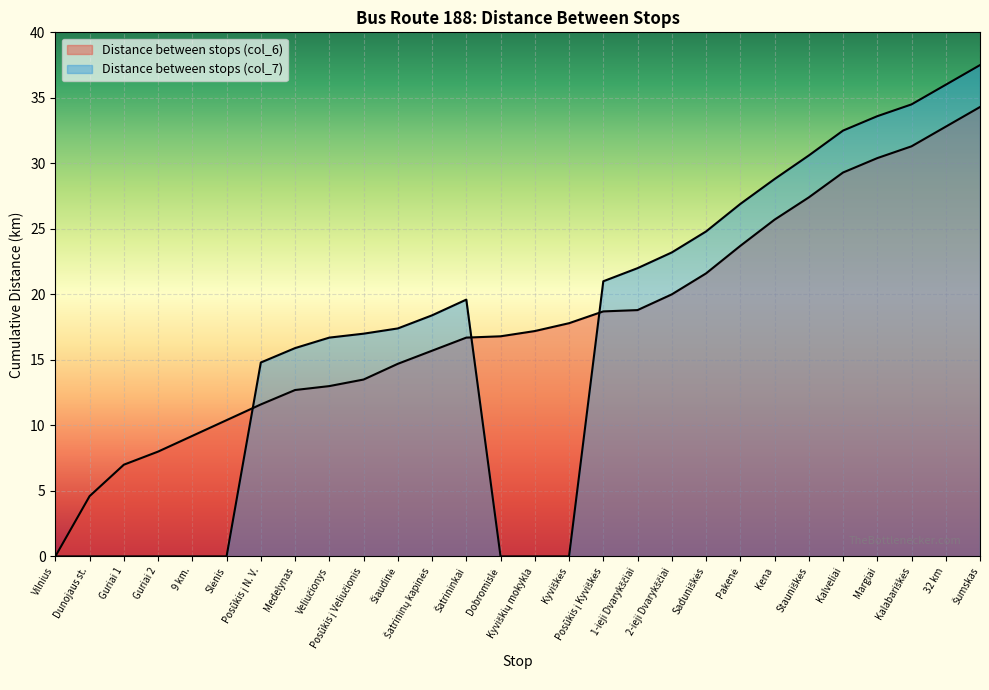

What is the difference between the maximum and minimum values in the Distance between stops (col_6) series?

34.3